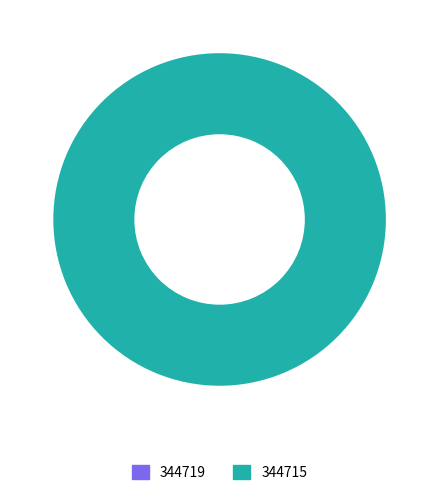

Which category has the biggest portion of the pie?

344715